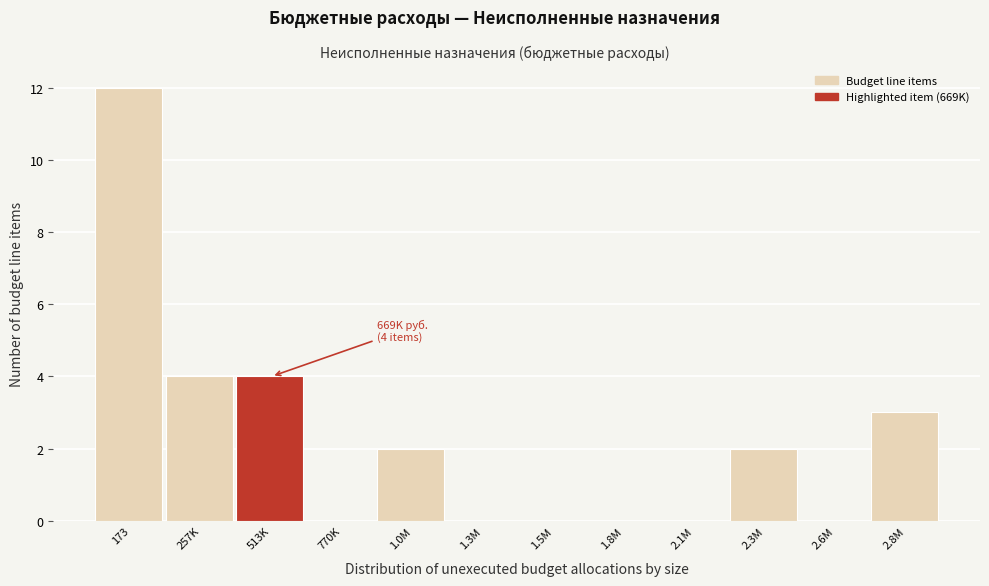

Reading right to left, what are all the values shown in this chart?

2.8M=3	2.6M=0	2.3M=2	2.1M=0	1.8M=0	1.5M=0	1.3M=0	1.0M=2	770K=0	513K=4	257K=4	173=12